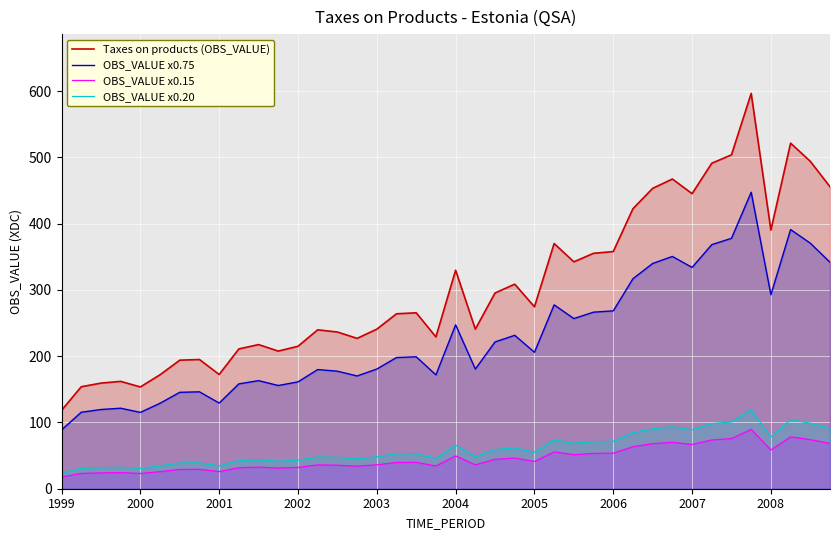

What is the difference between the highest and lowest values at 2005?

233.4